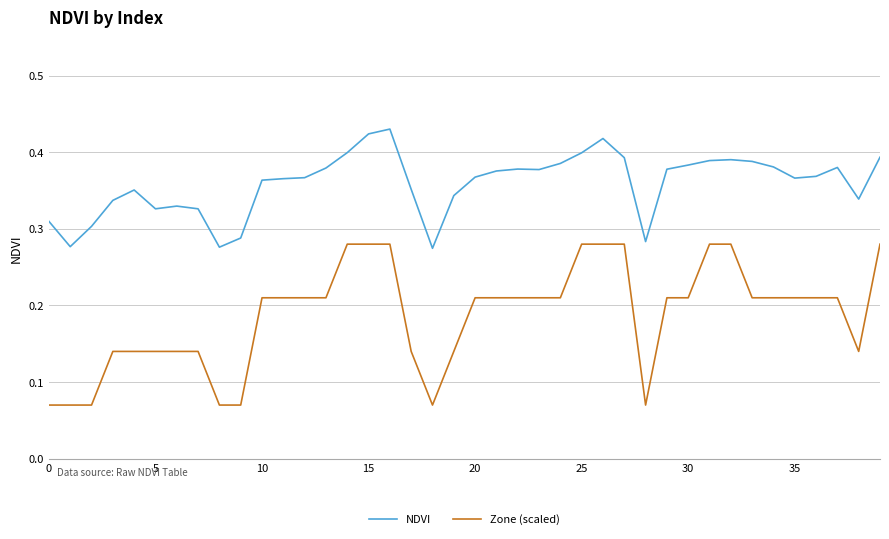

Which series has the widest spread of values?

Zone (scaled)